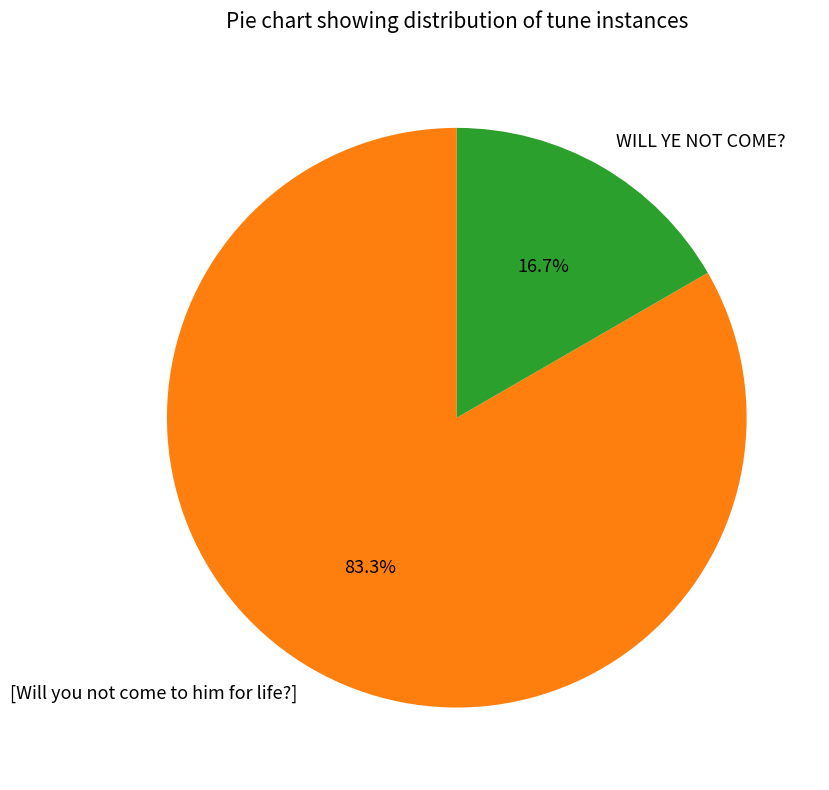

To the nearest percent, what portion does WILL YE NOT COME? represent?

17%